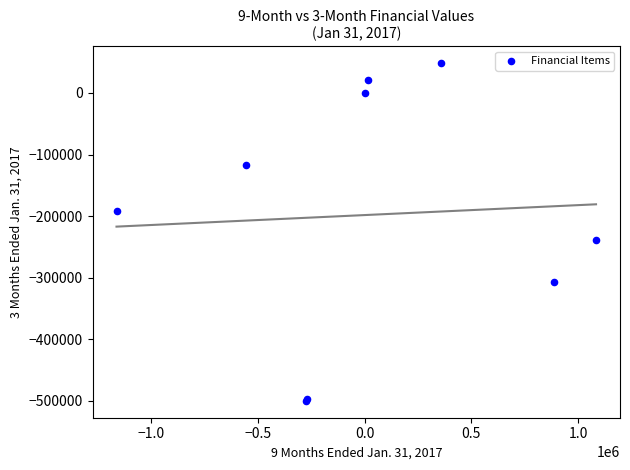

What Y value in the scatter plot is closest to -225780?

-238802.0